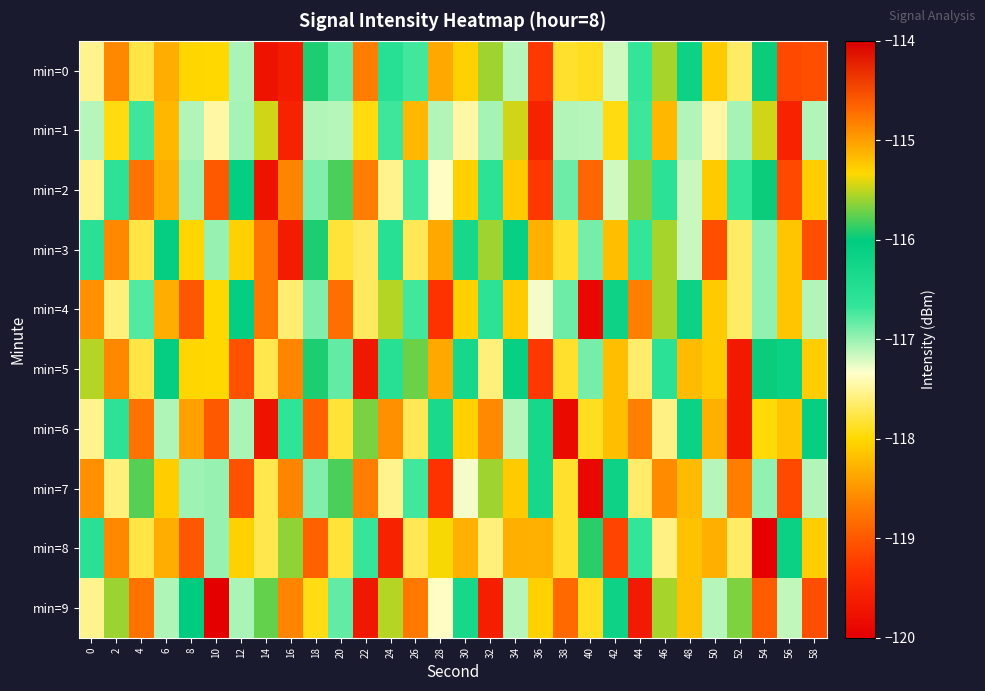

Which category has the lowest value across all series?

10